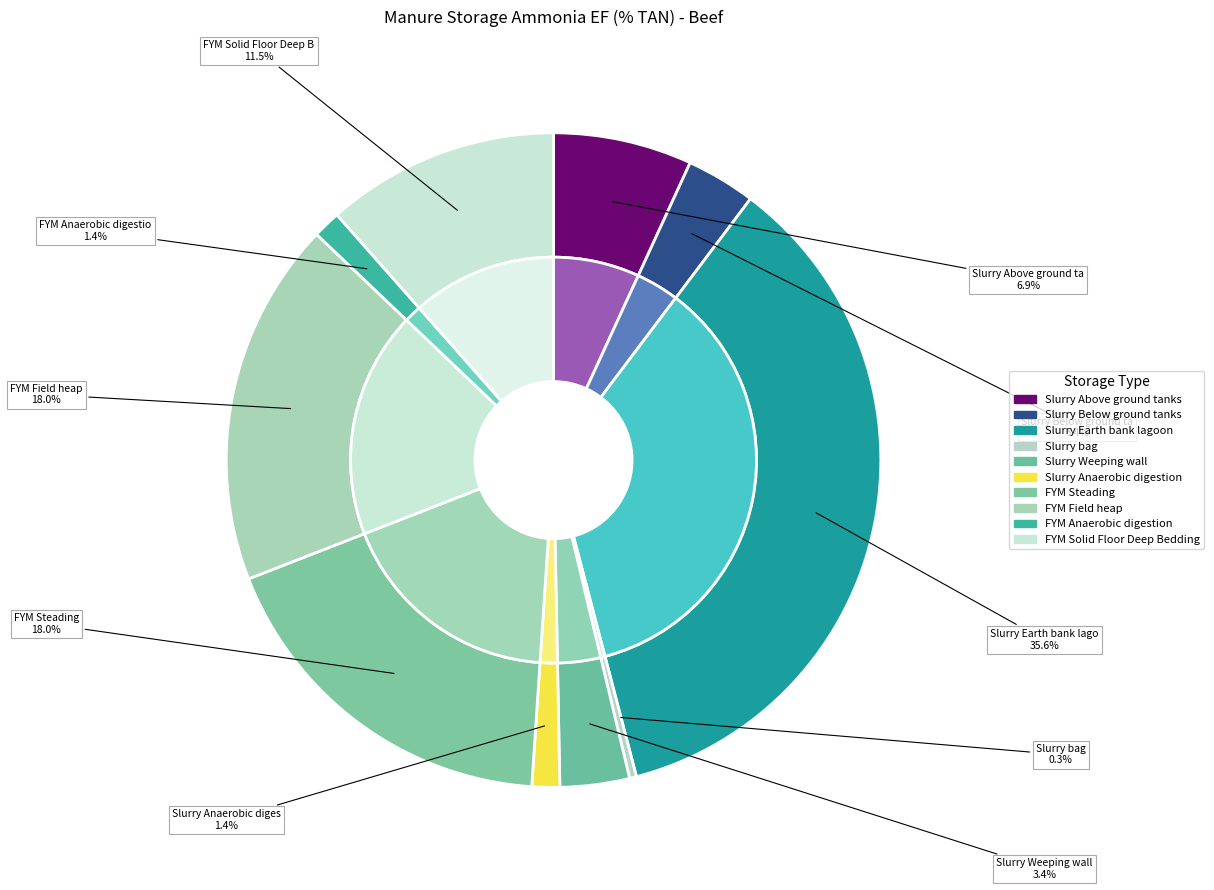

How many slices are in this pie chart?

10